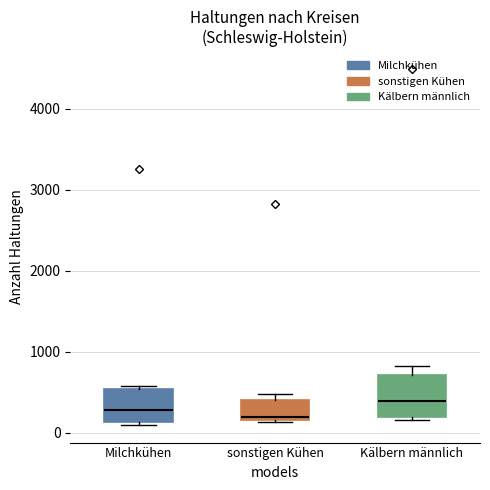

Reading left to right, read every box against the y-axis: the position of its median line, the range the box covers, and the ends of its whiskers. The values are not printed on the chart, so give them approximately, as read against the axis.

Milchkühen: median 300, box 100 to 500, whiskers 100 to 600
sonstigen Kühen: median 200 (just above the box's lower edge), box 200 to 400, whiskers 100 to 500
Kälbern männlich: median 400, box 200 to 700, whiskers 200 (just below the box's lower edge) to 800